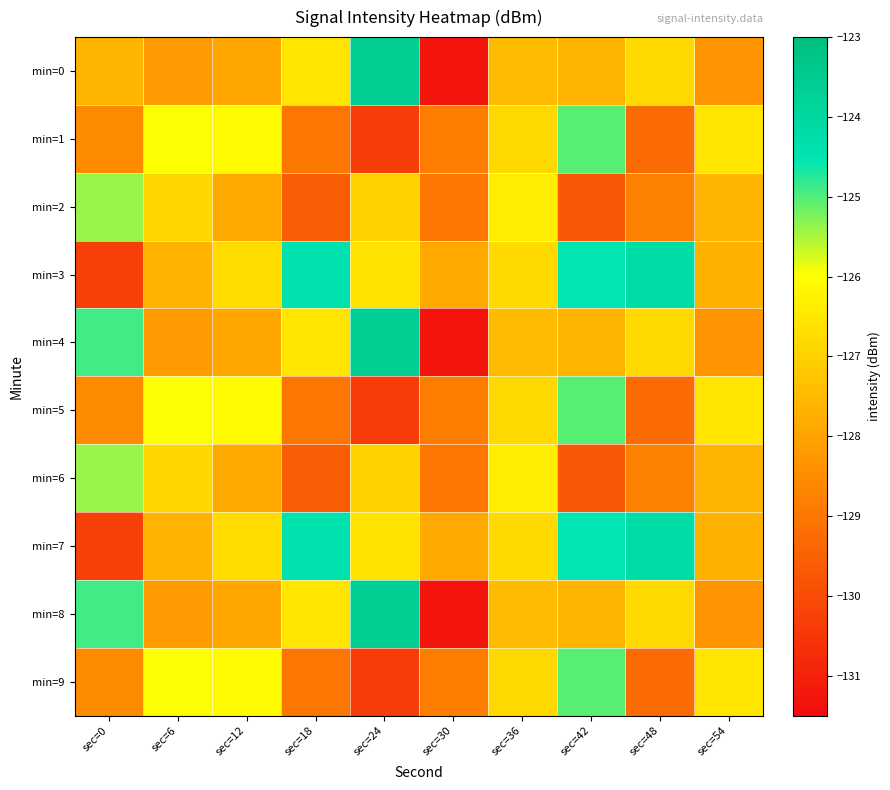

What is the greatest value displayed?

-123.6